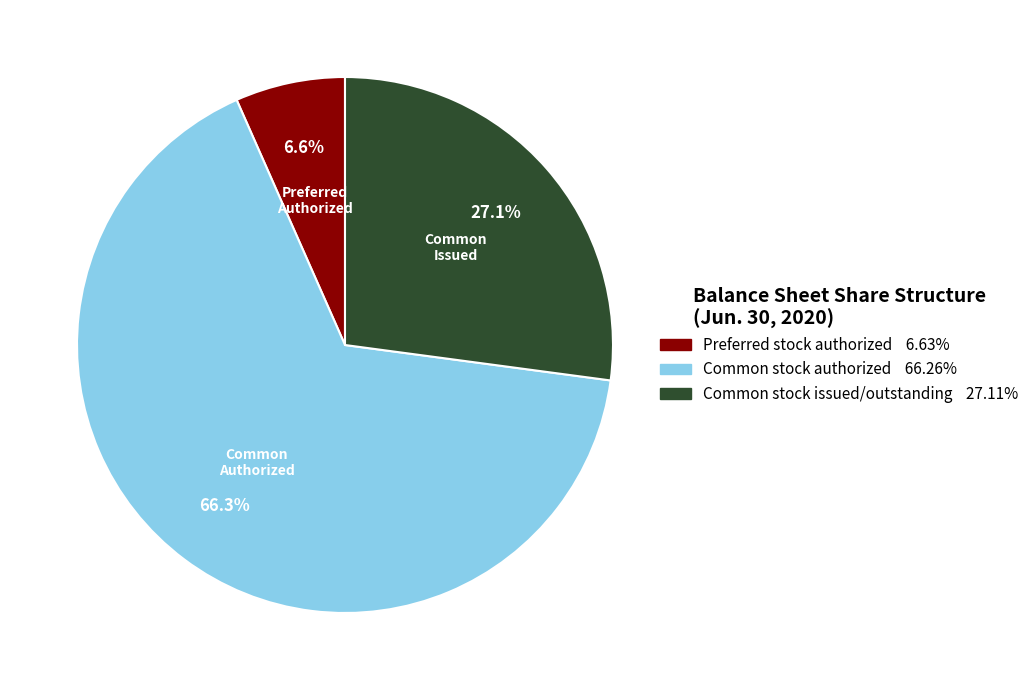

The Common stock authorized slice represents 66% of the pie. True or false?

True